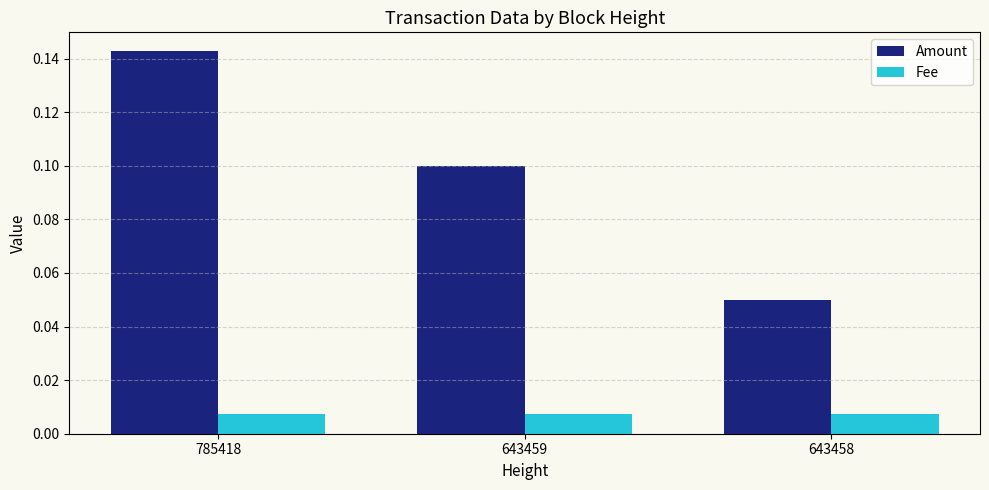

Which series changed the most between 785418 and 643458?

Amount